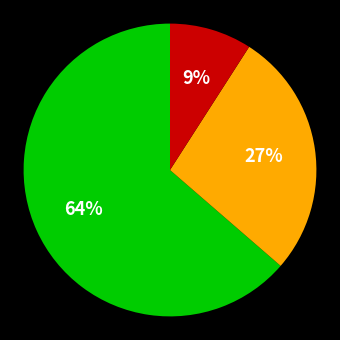

Is there any slice that represents more than half of the pie?

Yes